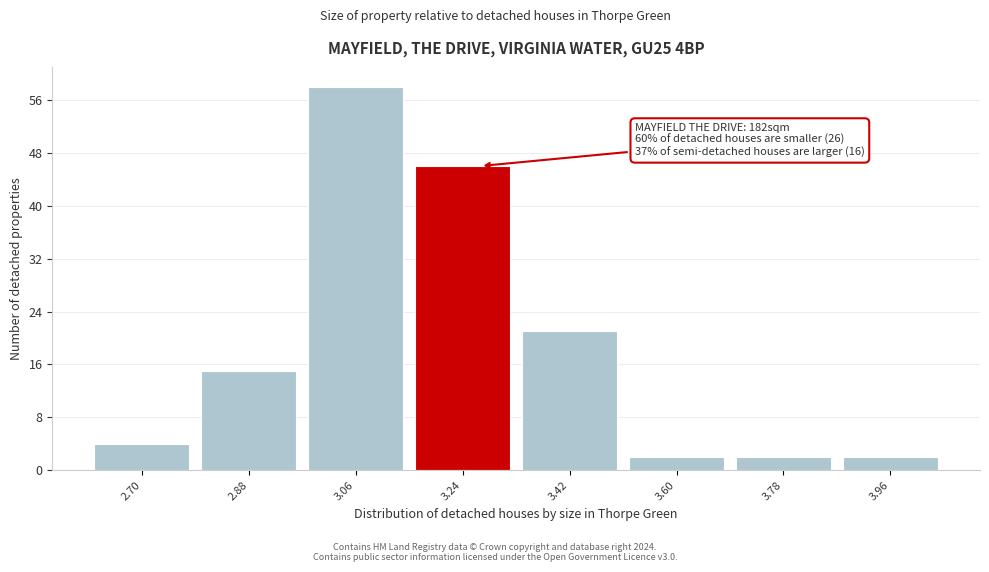

Reading right to left, extract all data points from this chart.

3.96=2	3.78=2	3.60=2	3.42=21	3.24=46	3.06=58	2.88=15	2.70=4